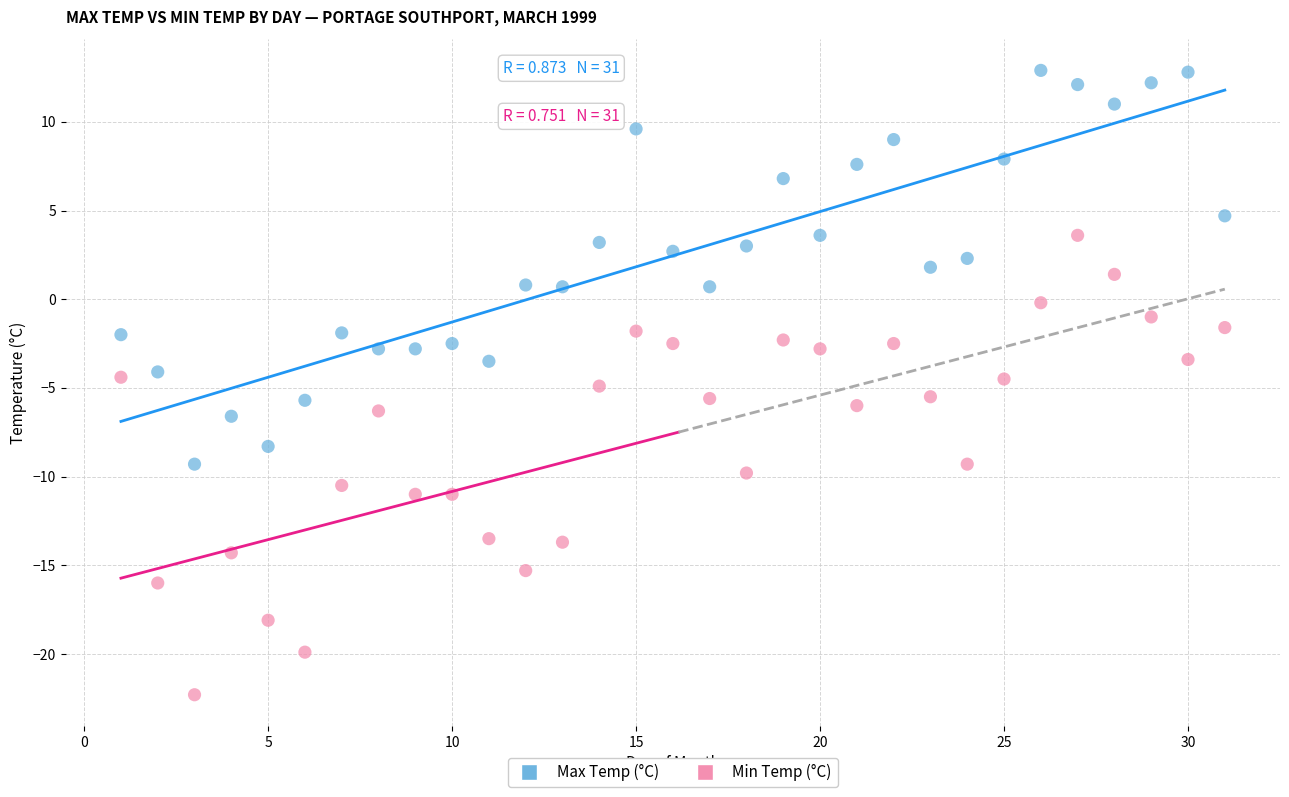

Which series contains the lowest Y value?

Min Temp (°C)